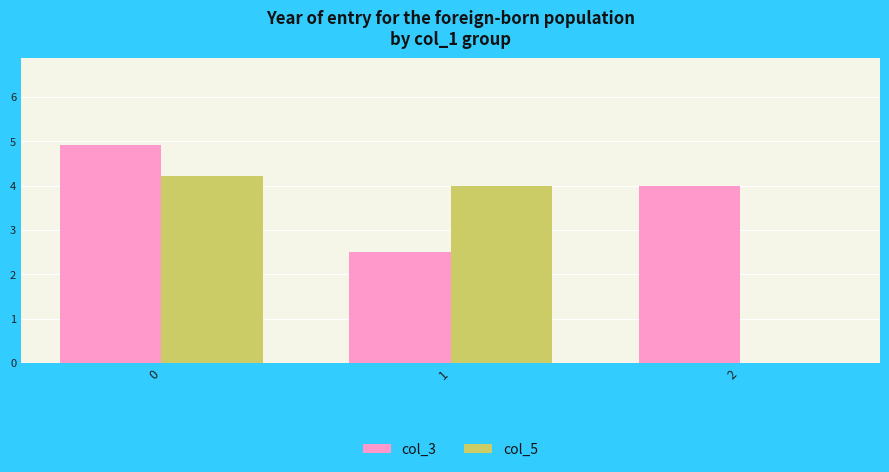

What value does the col_5 series have at 0?

4.2